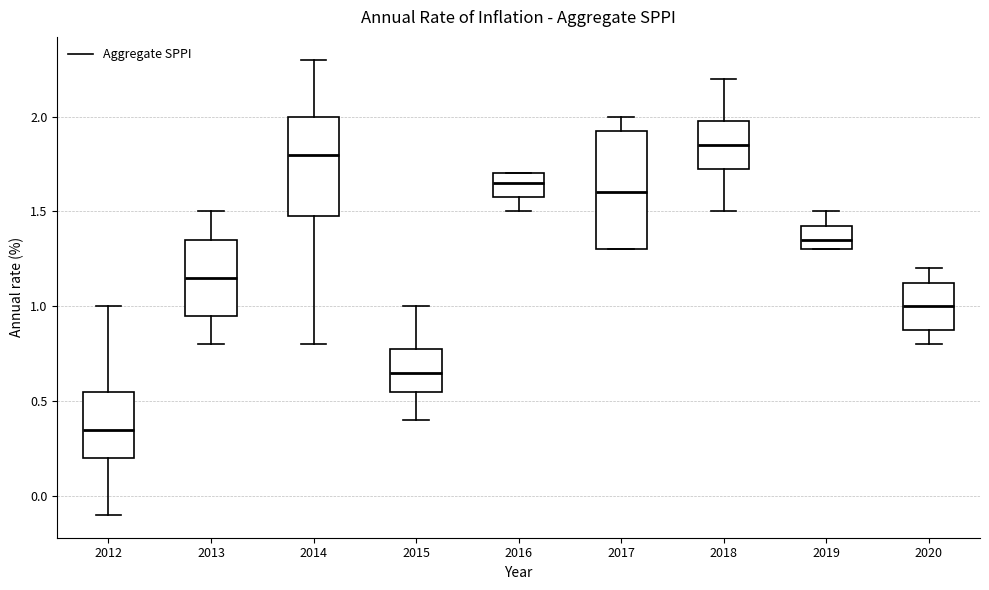

Where does the lower whisker of the box at x = 2018 end on the y-axis? The values are not printed on the chart, so give them approximately, as read against the axis.

1.50